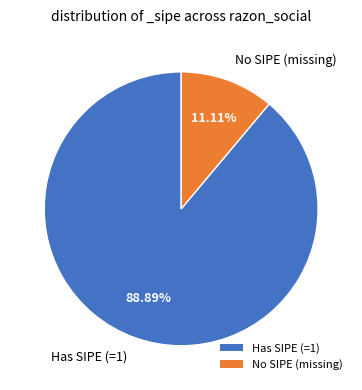

Approximately how many times larger is the value at Has SIPE (=1) compared to No SIPE (missing)?

8.0